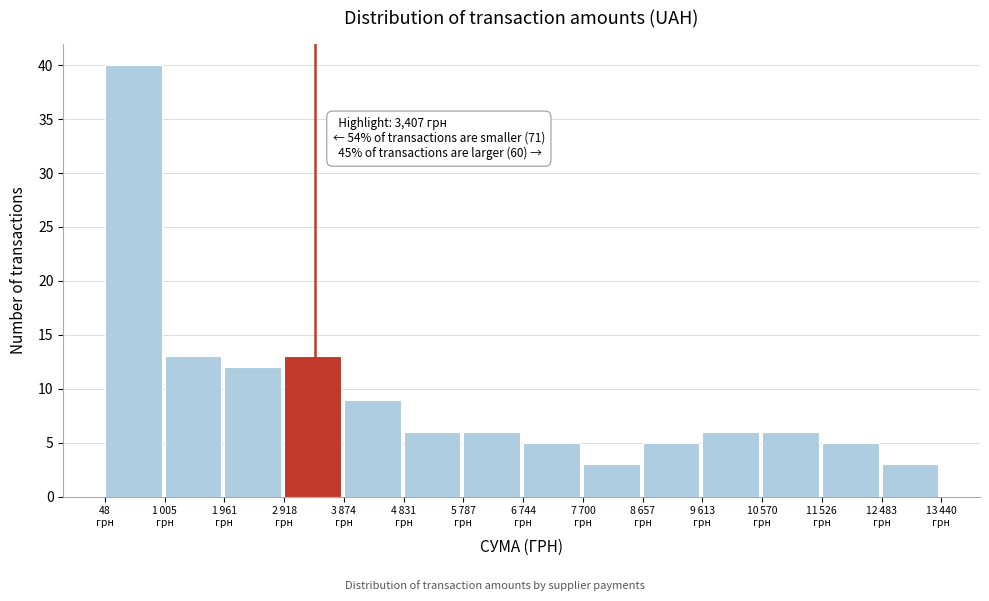

Reading left to right, extract all data points from this chart.

40	13	12	13	9	6	6	5	3	5	6	6	5	3